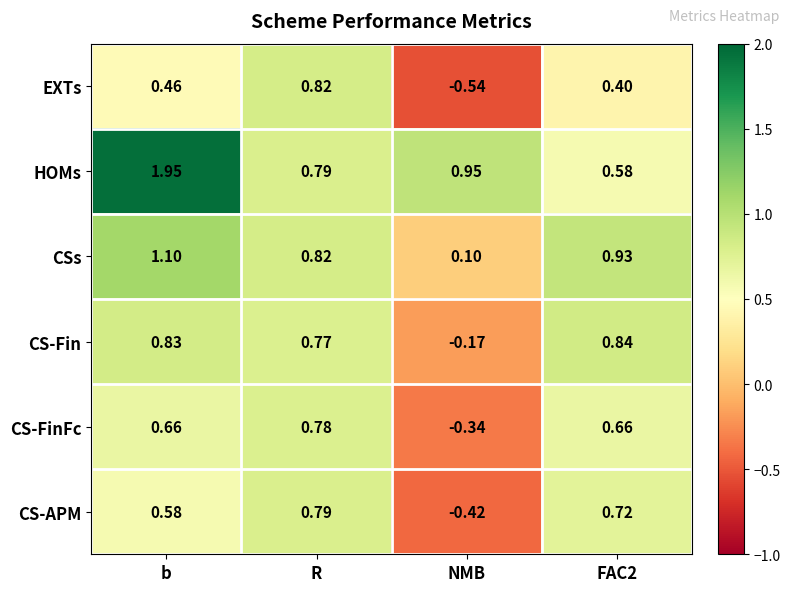

At which category is the sum across all series the highest?

b